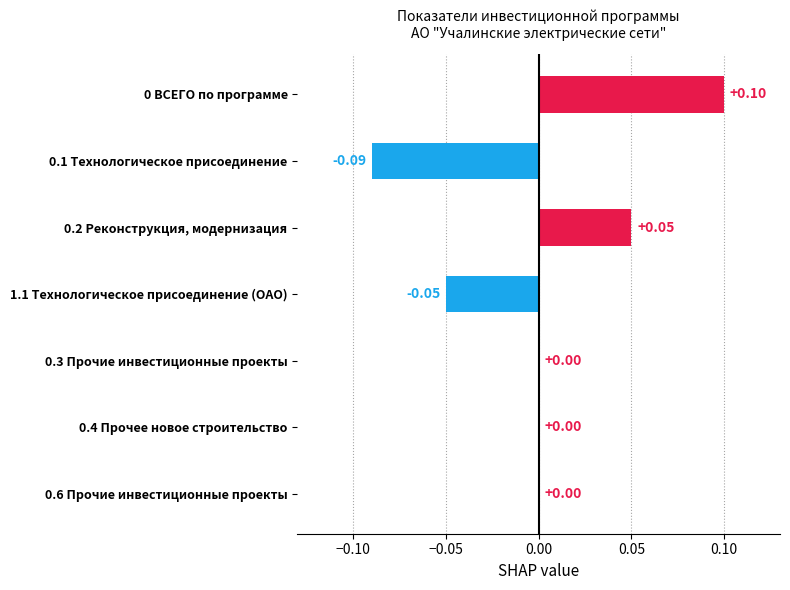

What is the maximum value shown in the chart?

0.1